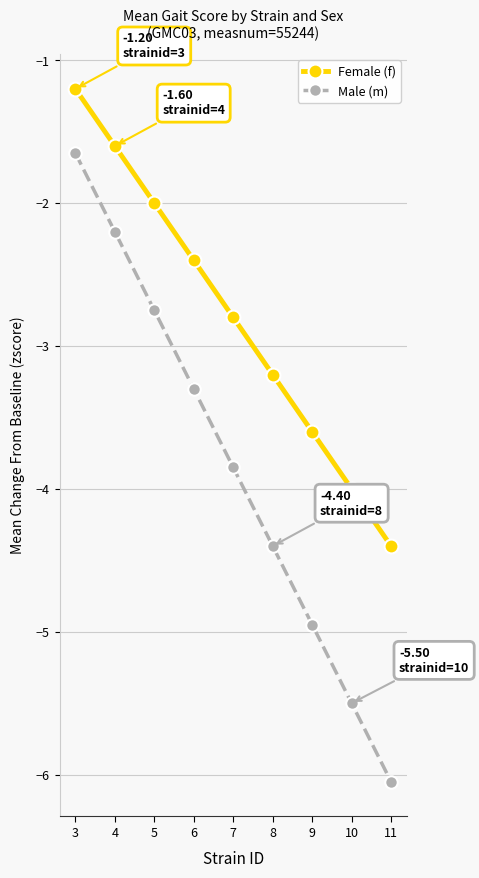

What is the difference between the maximum and minimum values in the Female (f) series?

3.2